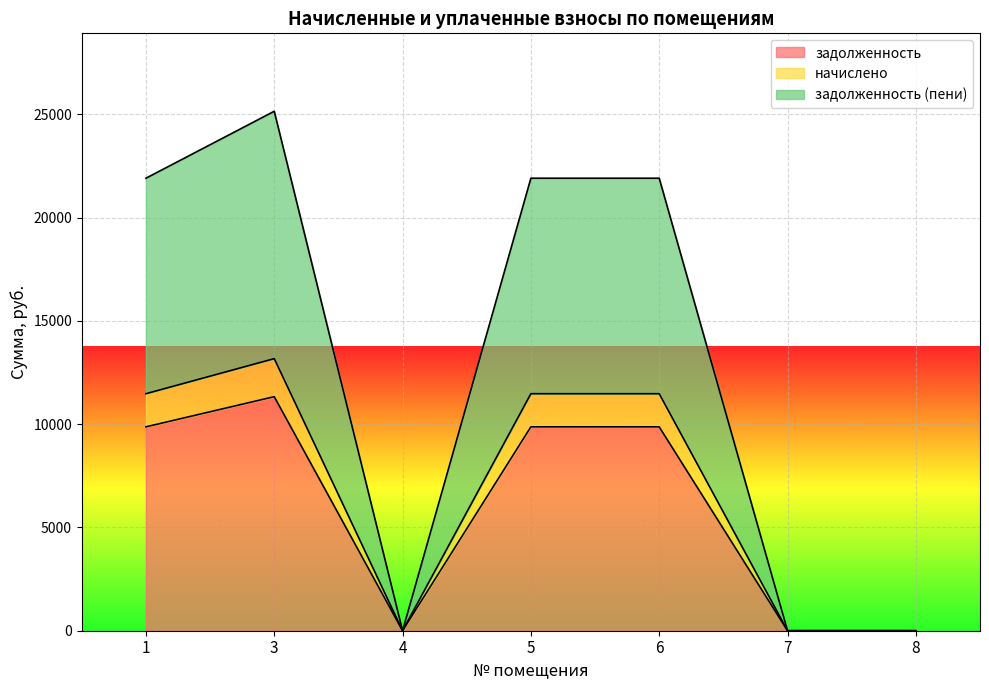

What is the greatest value displayed?

25142.4